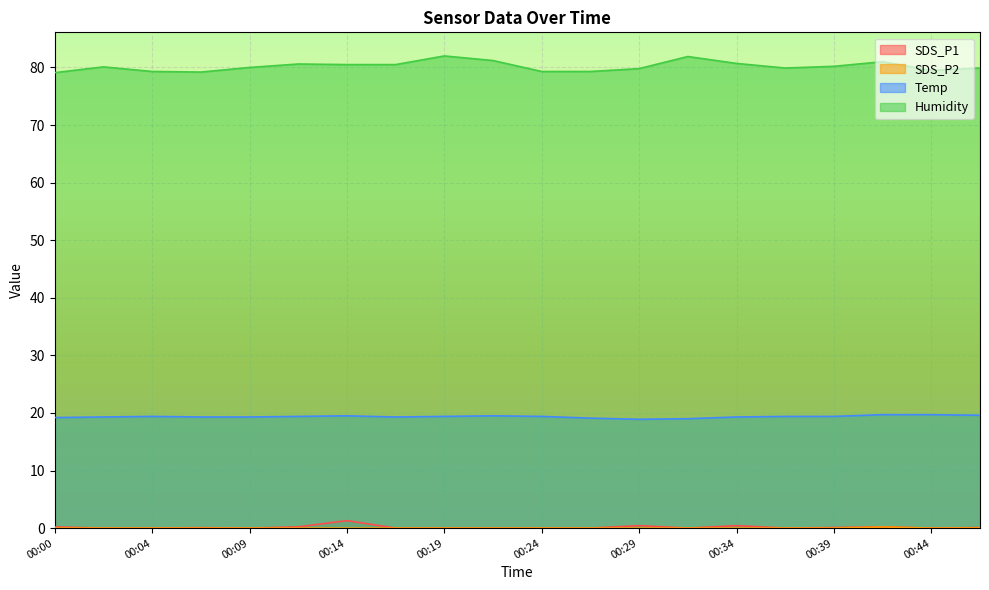

What is the spread (max minus min) of values at 00:24?

79.3